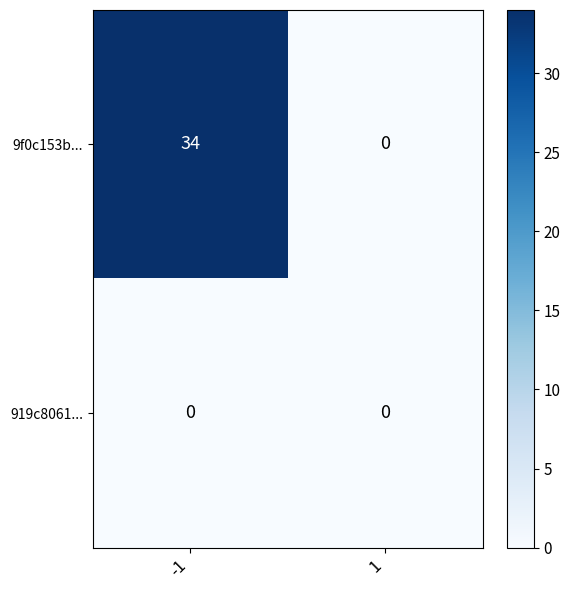

Which series has the largest total across all categories?

9f0c153b...